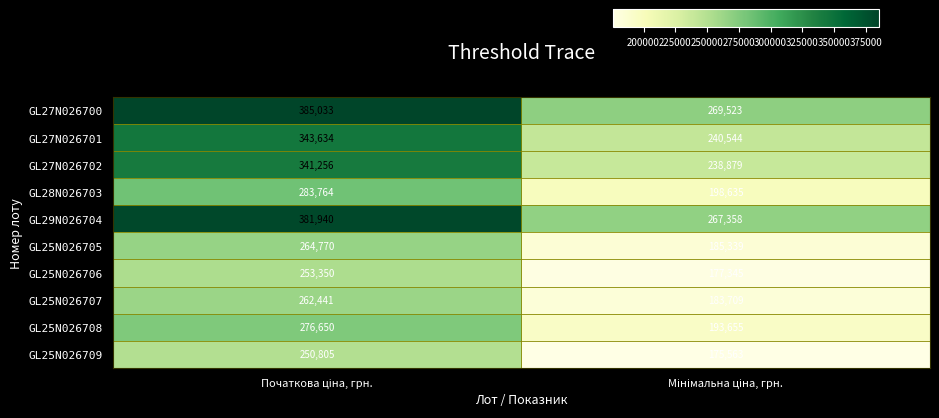

List the series in order of their peak value, lowest first.

GL25N026709, GL25N026706, GL25N026707, GL25N026705, GL25N026708, GL28N026703, GL27N026702, GL27N026701, GL29N026704, GL27N026700